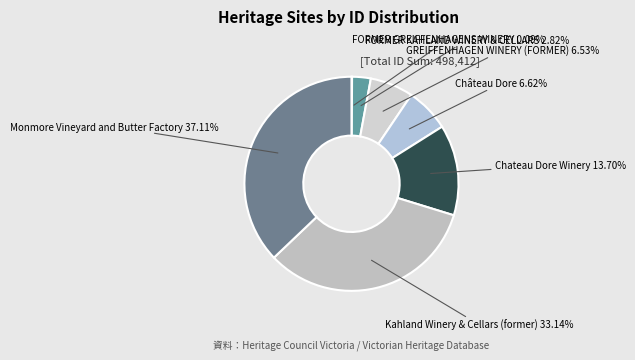

Does Monmore Vineyard and Butter Factory account for over 50% of the chart?

No